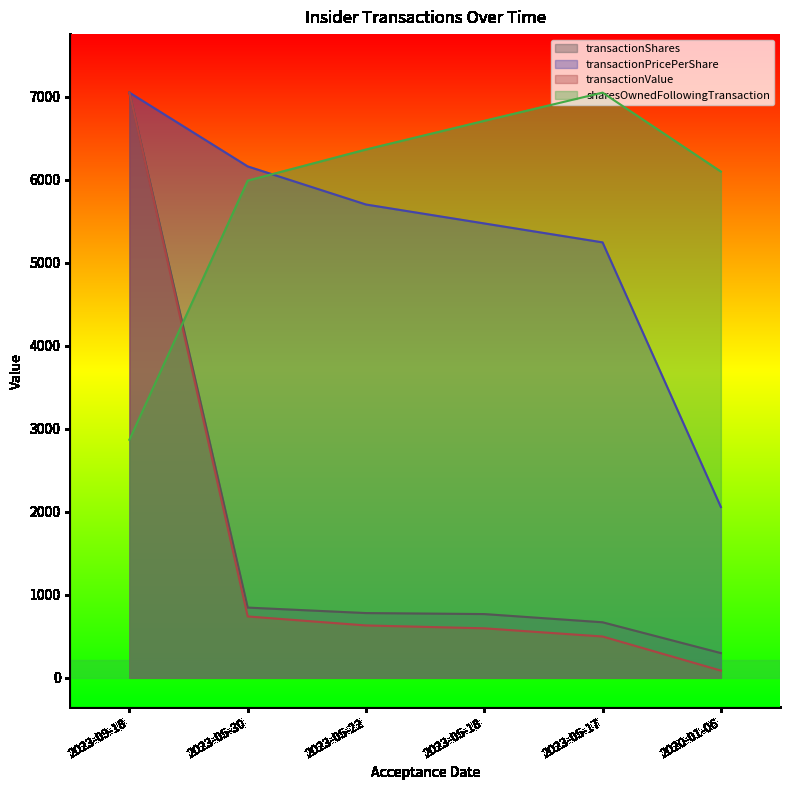

What is the label of the 4th point from the right?

2023-05-22